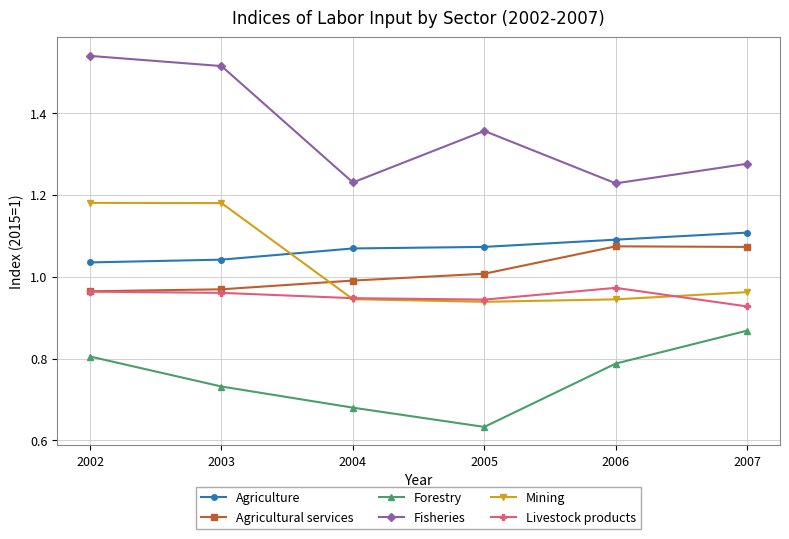

True or false: Forestry and Mining intersect in this chart.

False